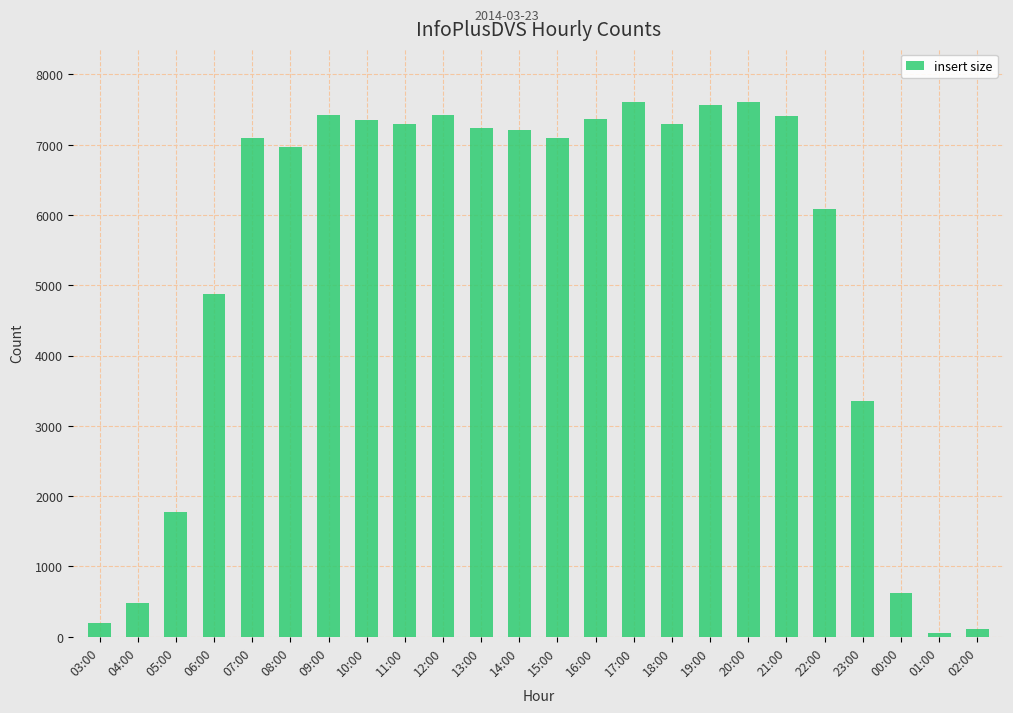

What is the label of the 1st bar from the right?

02:00